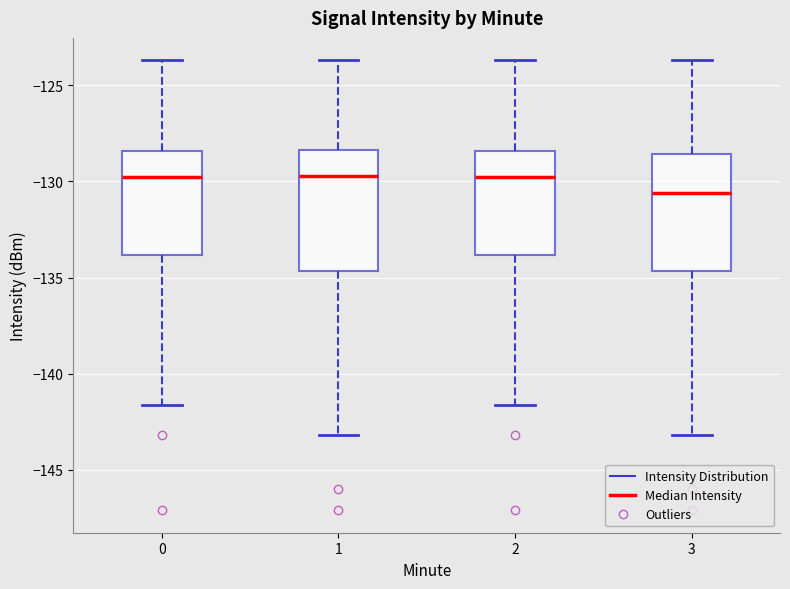

Reading left to right, transcribe this box plot: for each box, give where its median line is, the range the box spans, and where its two whiskers end, as read against the y-axis. The values are not printed on the chart, so give them approximately, as read against the axis.

0: median -130.0, box -134.0 to -128.5, whiskers -141.5 to -123.5
1: median -129.5, box -134.5 to -128.5, whiskers -143.0 to -123.5
2: median -130.0, box -134.0 to -128.5, whiskers -141.5 to -123.5
3: median -130.5, box -134.5 to -128.5, whiskers -143.0 to -123.5